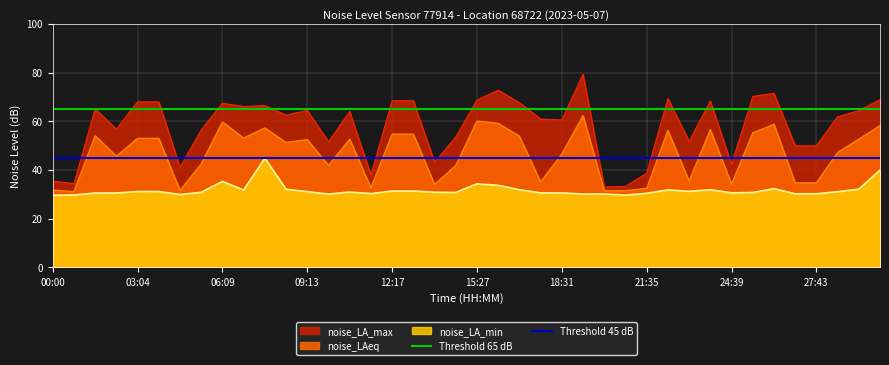

The noise_LA_max series shows 91.9 at 15:27. True or false?

False